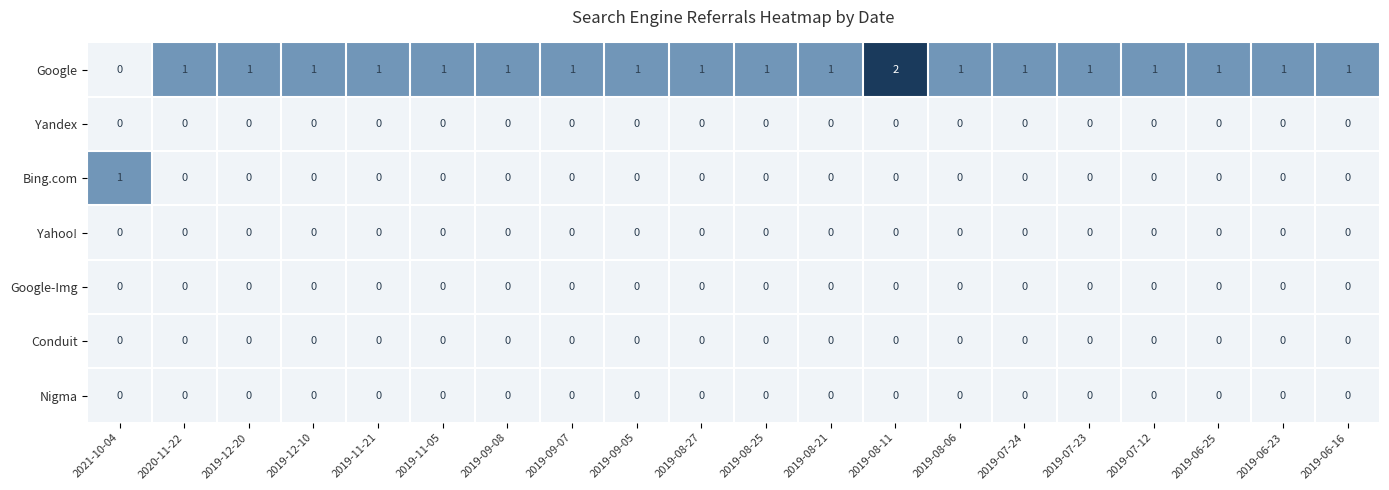

The value of Yandex at 2019-08-25 is 0. True or false?

True